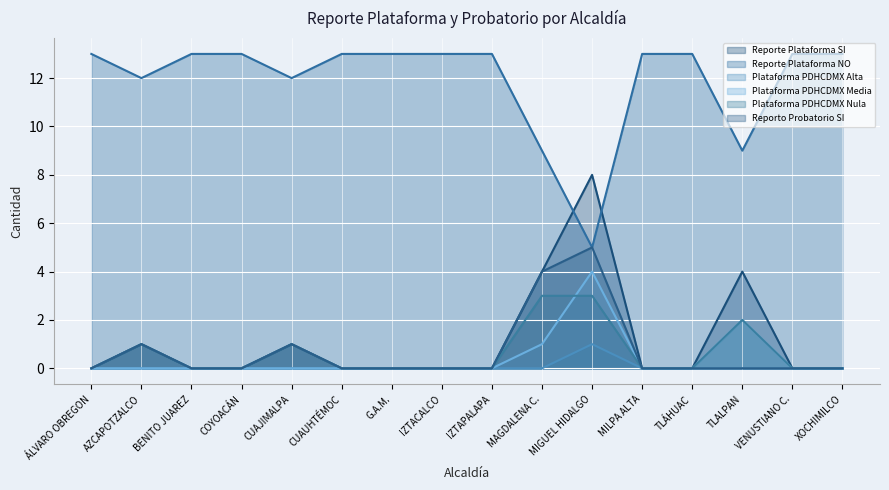

At how many categories does at least one series exceed 7?

16